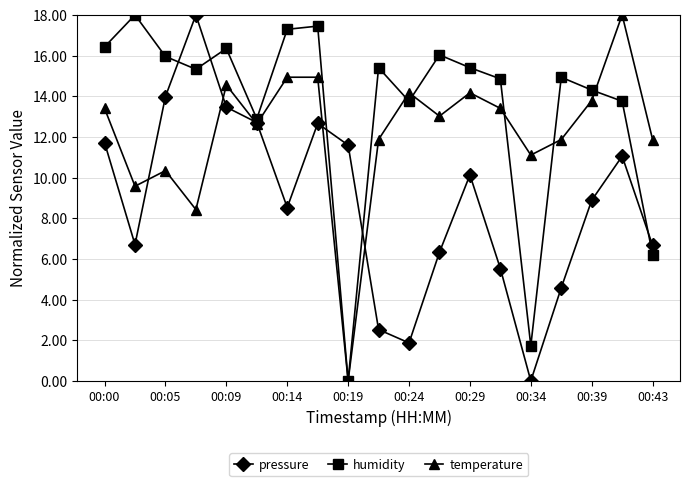

Rank the series by their average value, from highest to lowest.

humidity, temperature, pressure